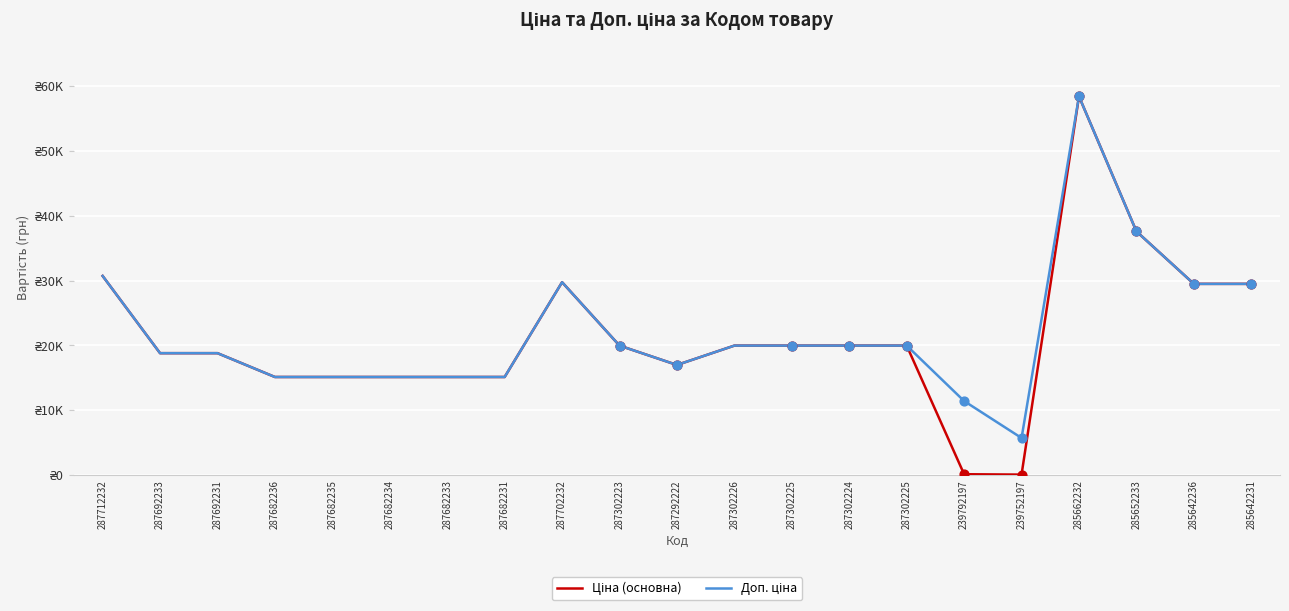

Which series has the largest total across all categories?

Доп. ціна